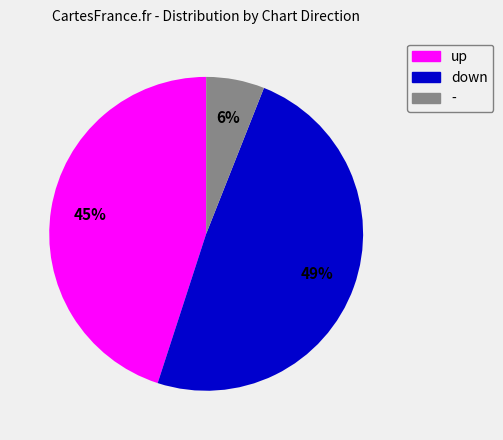

True or false: up accounts for 45% of the total.

True